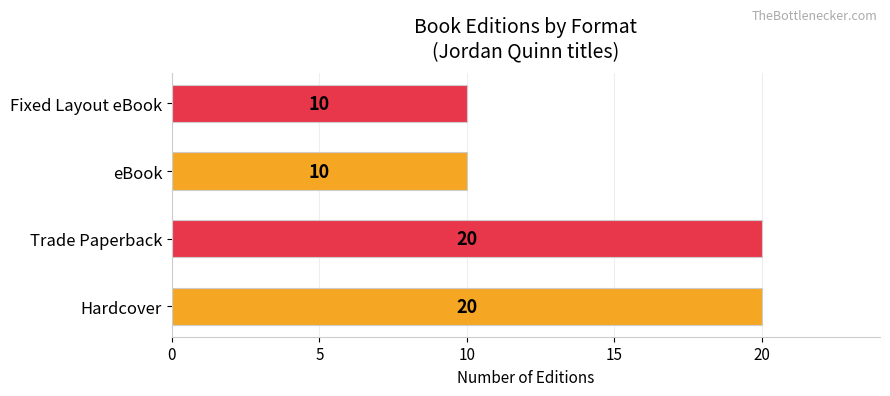

How many categories are shown in the chart?

4